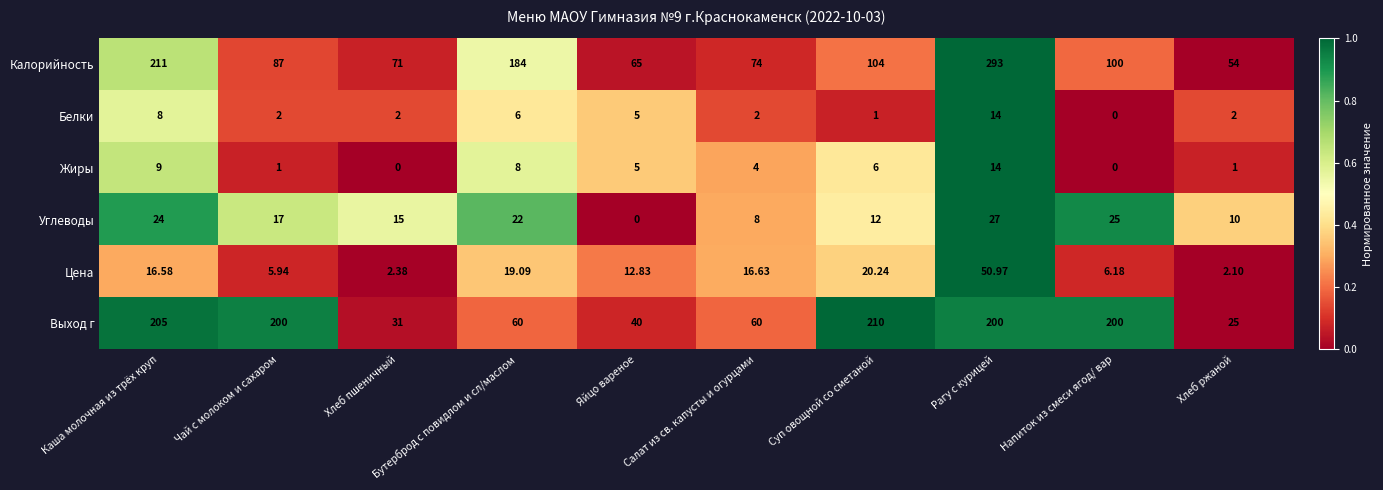

At how many categories does at least one series exceed 0?

10